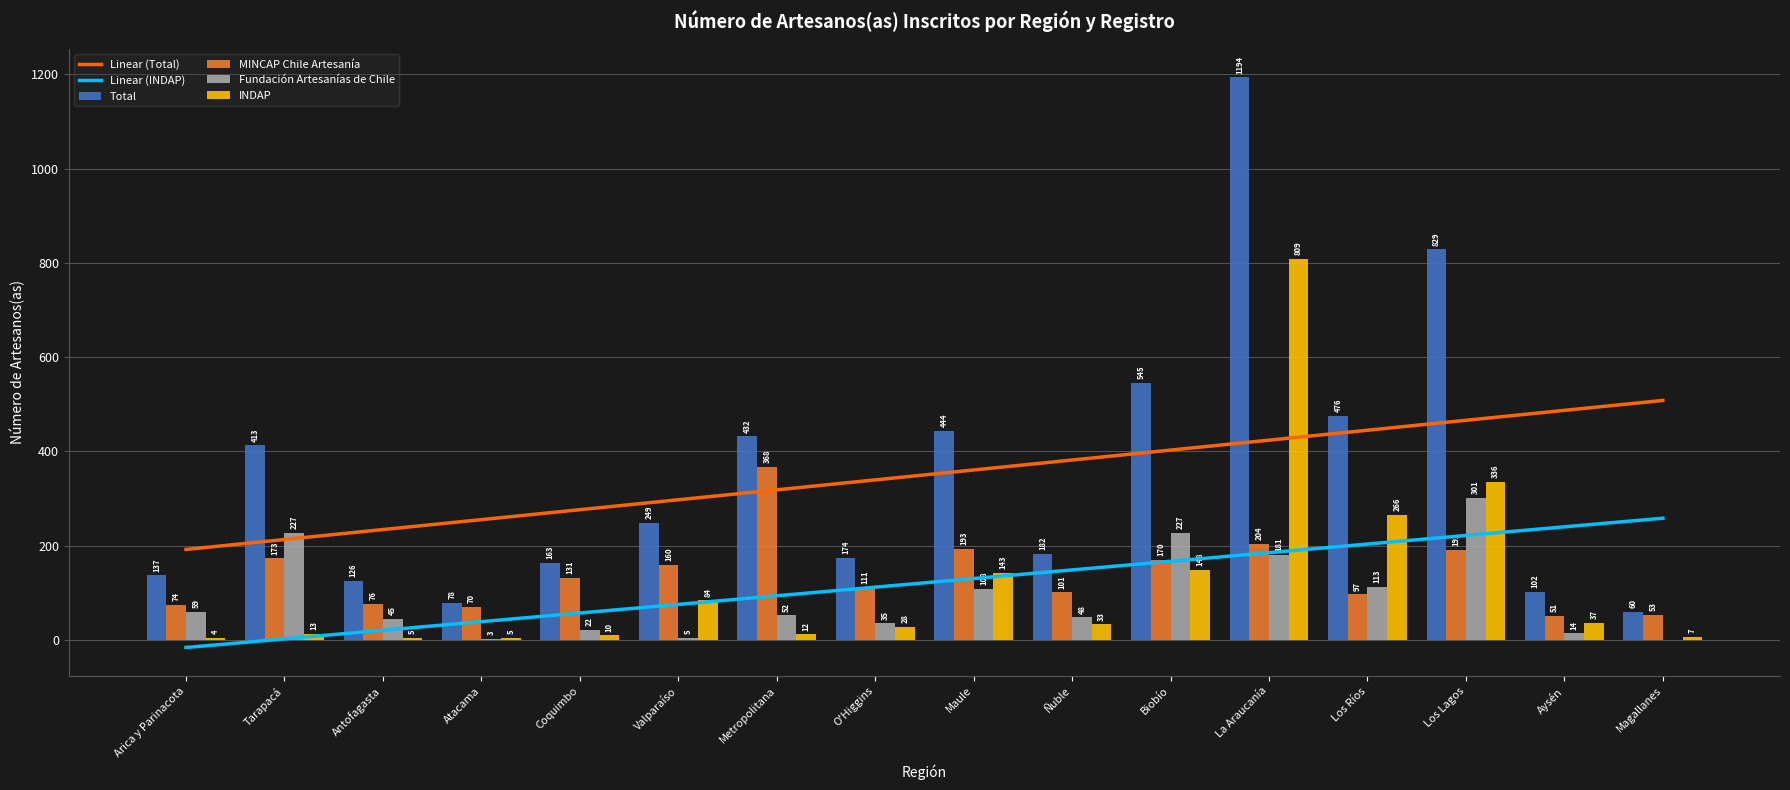

True or false: Total has a value of 829.0 at Los Lagos.

True